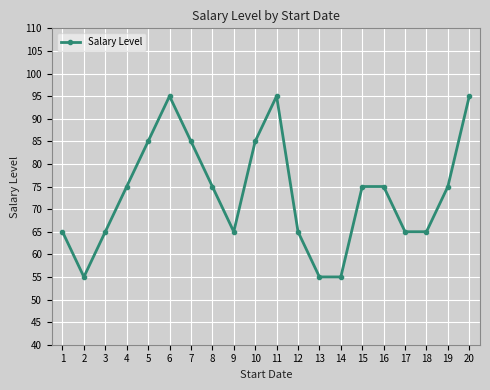

Reading left to right, extract all data points from this chart.

65	55	65	75	85	95	85	75	65	85	95	65	55	55	75	75	65	65	75	95